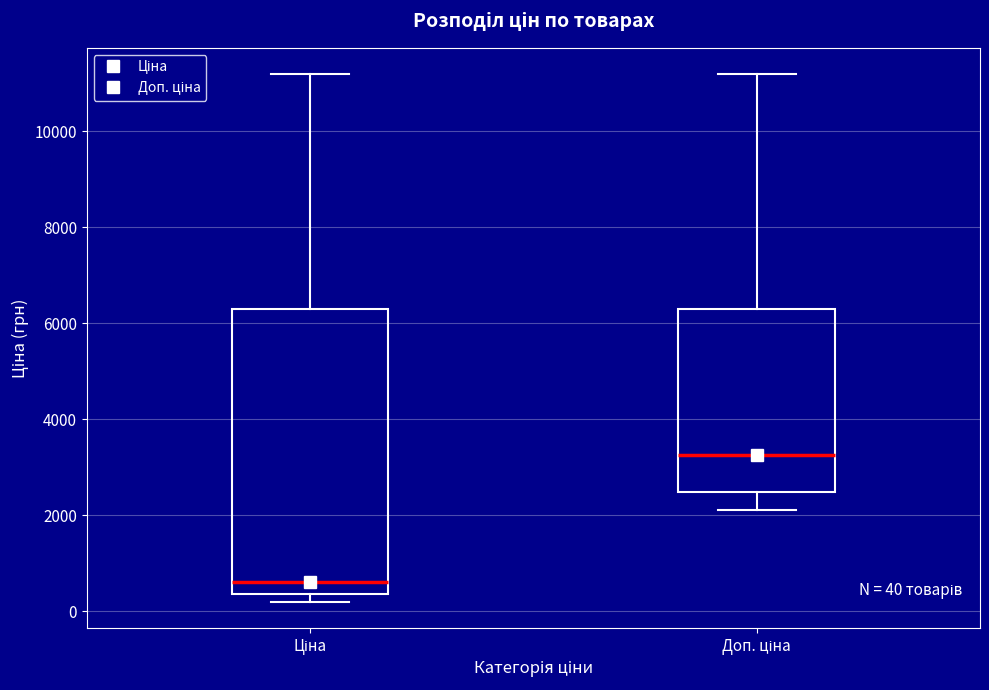

Comparing the boxes themselves (not the whiskers), which one is the tallest?

Ціна